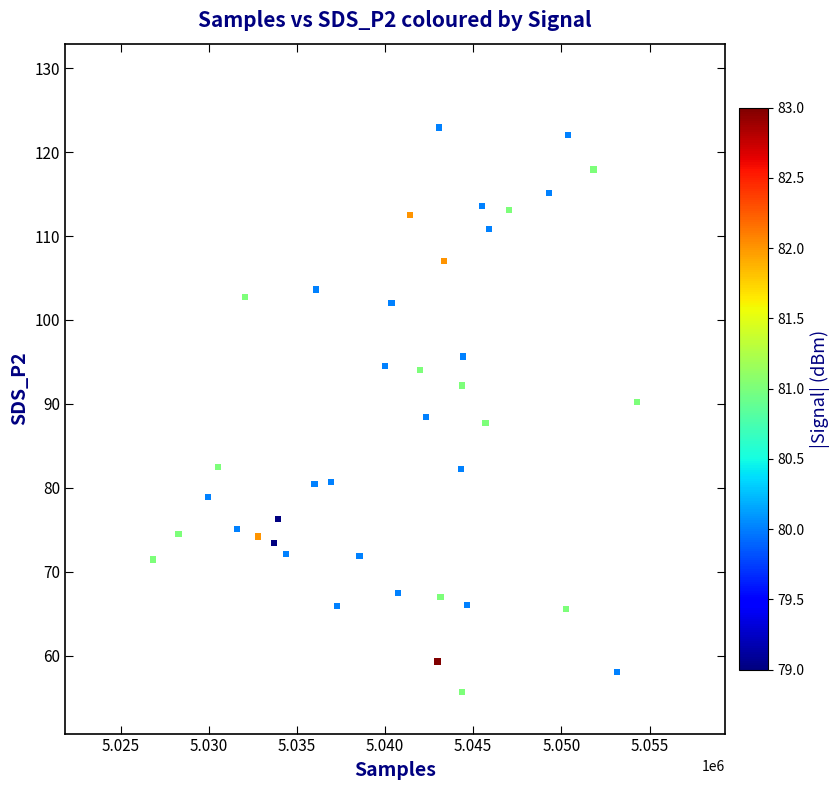

What is the range of Y values (max minus min)?

67.2